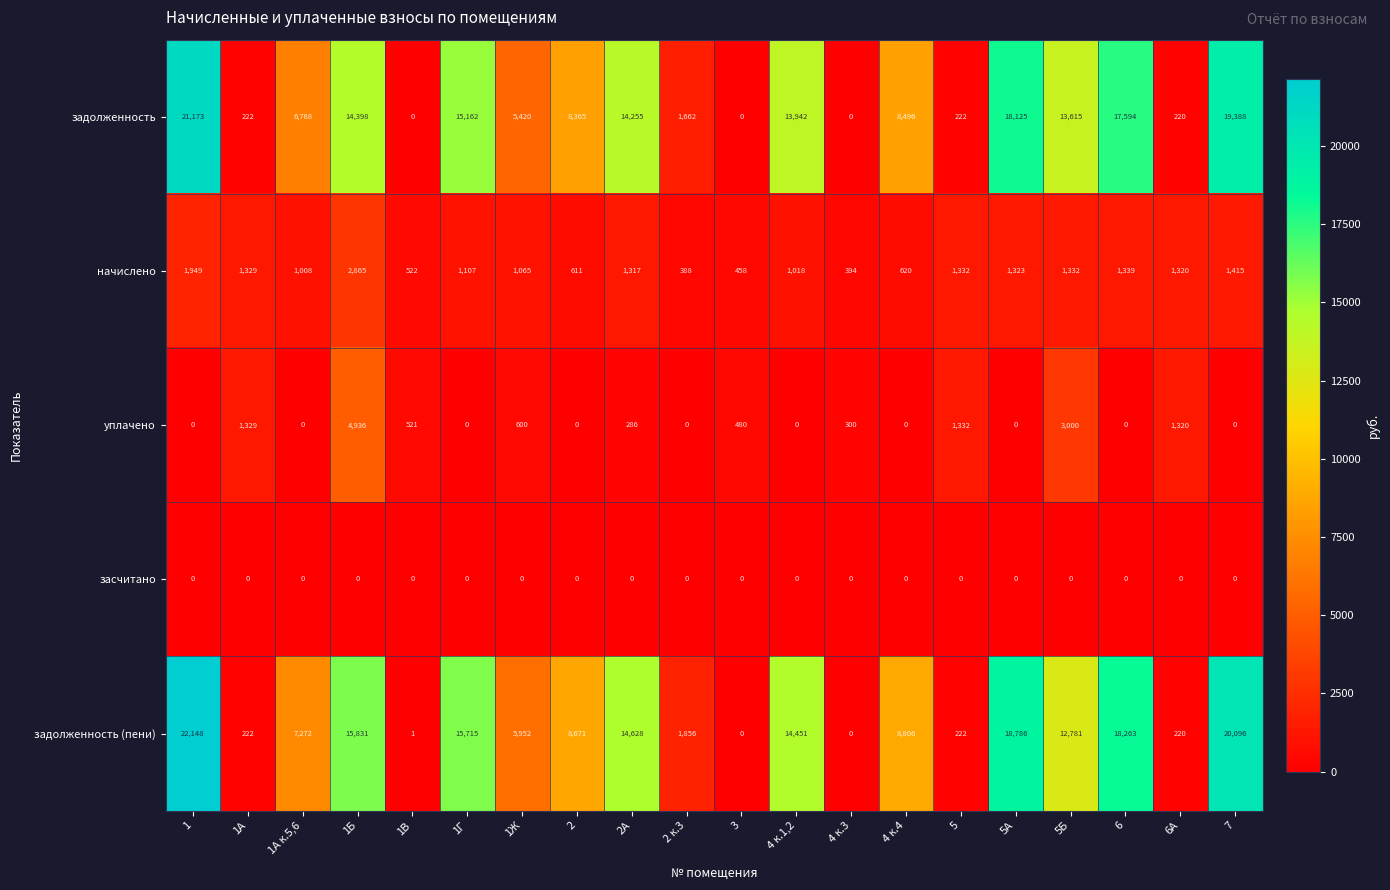

At how many categories does at least one series exceed 7428?

11